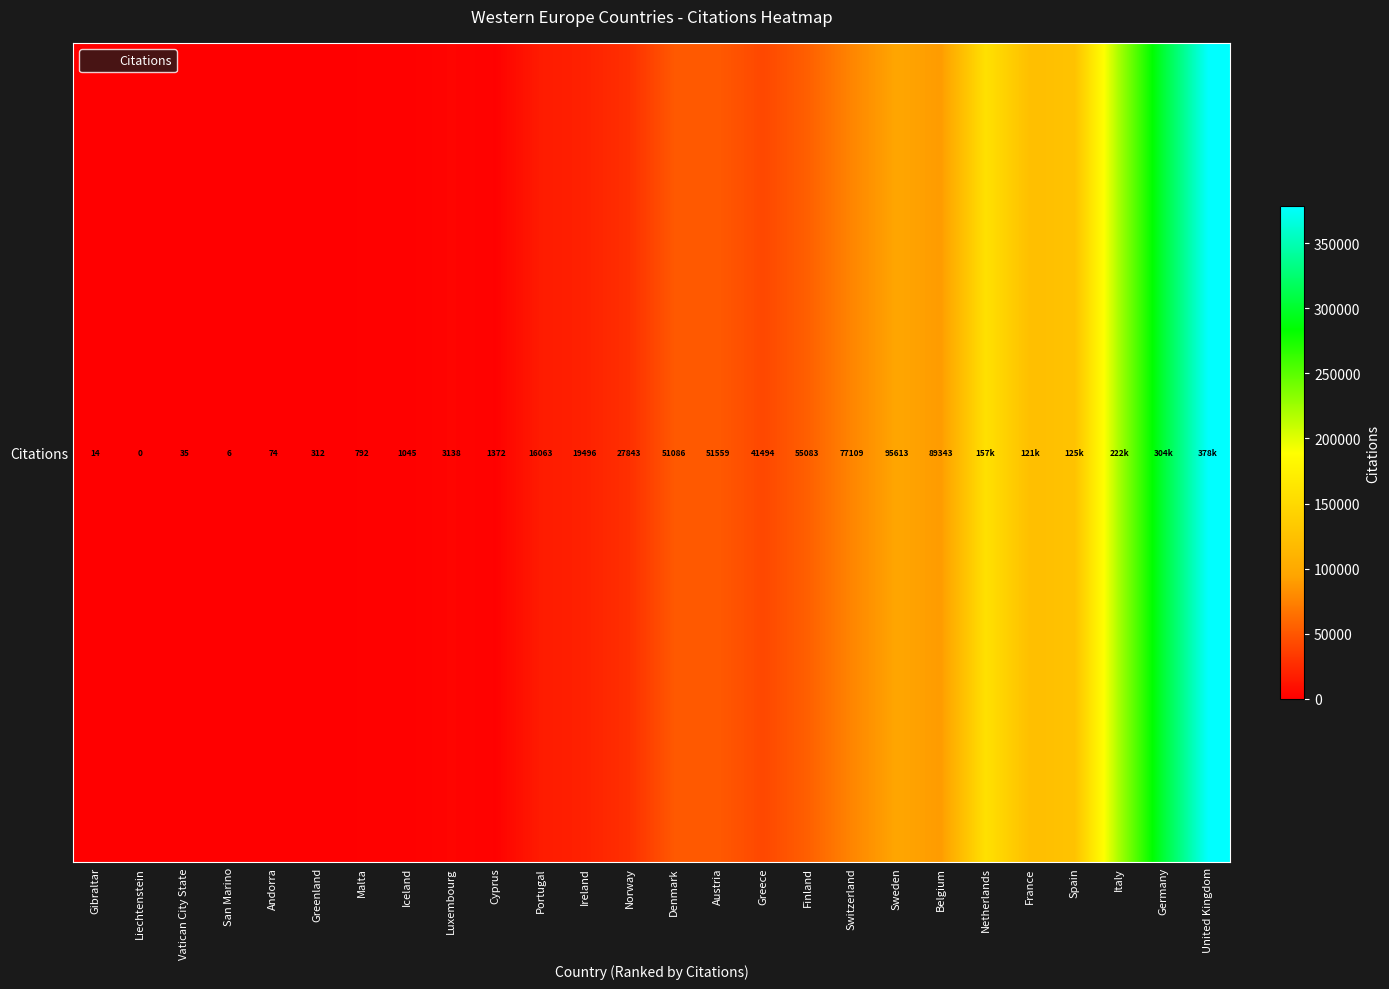

What is the difference between the second highest and second lowest values?

304586